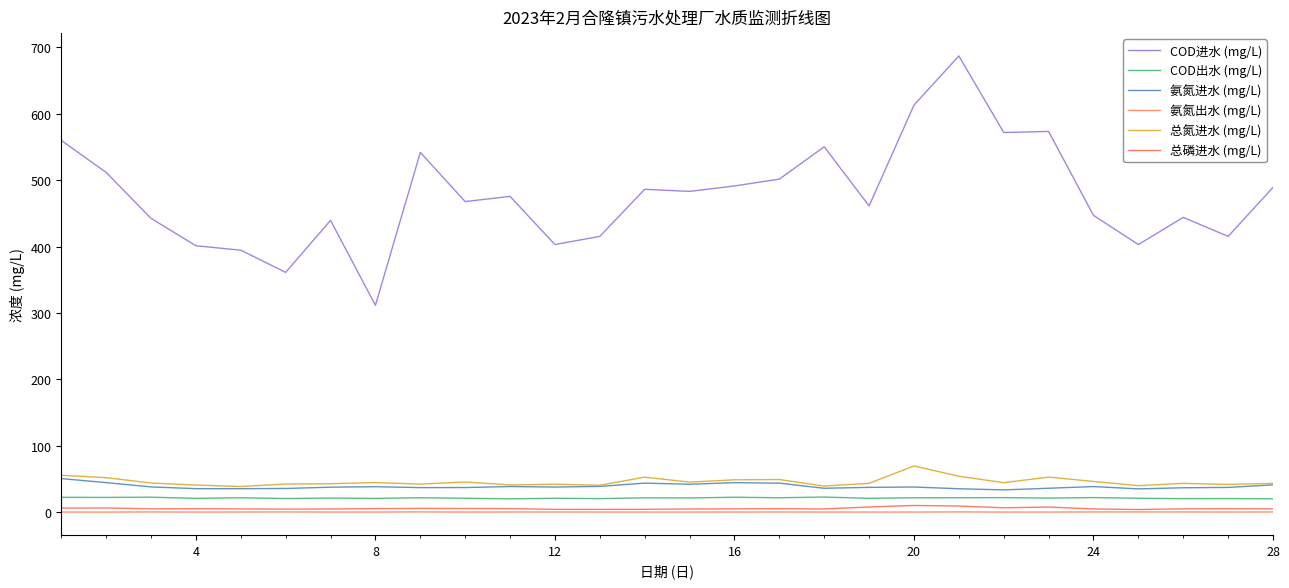

True or false: 氨氮出水 (mg/L) and 总磷进水 (mg/L) intersect in this chart.

False